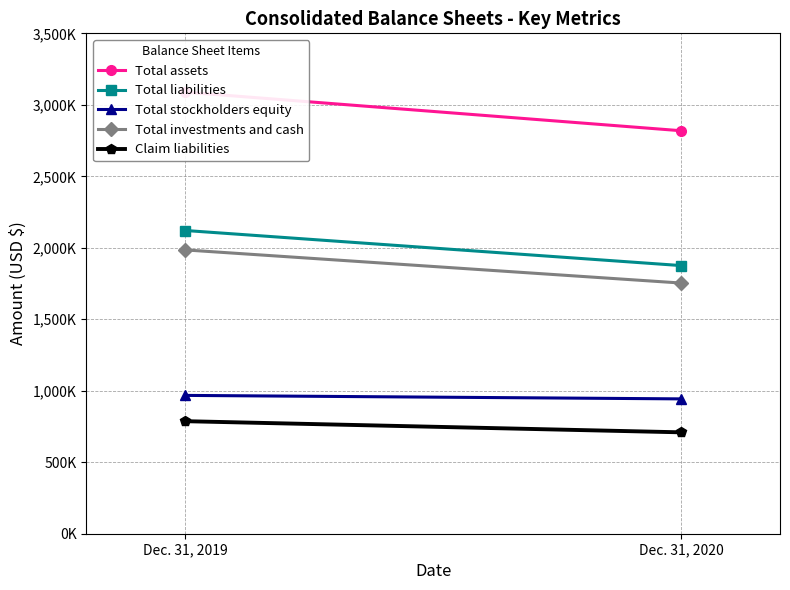

How many lines are shown in the chart?

5